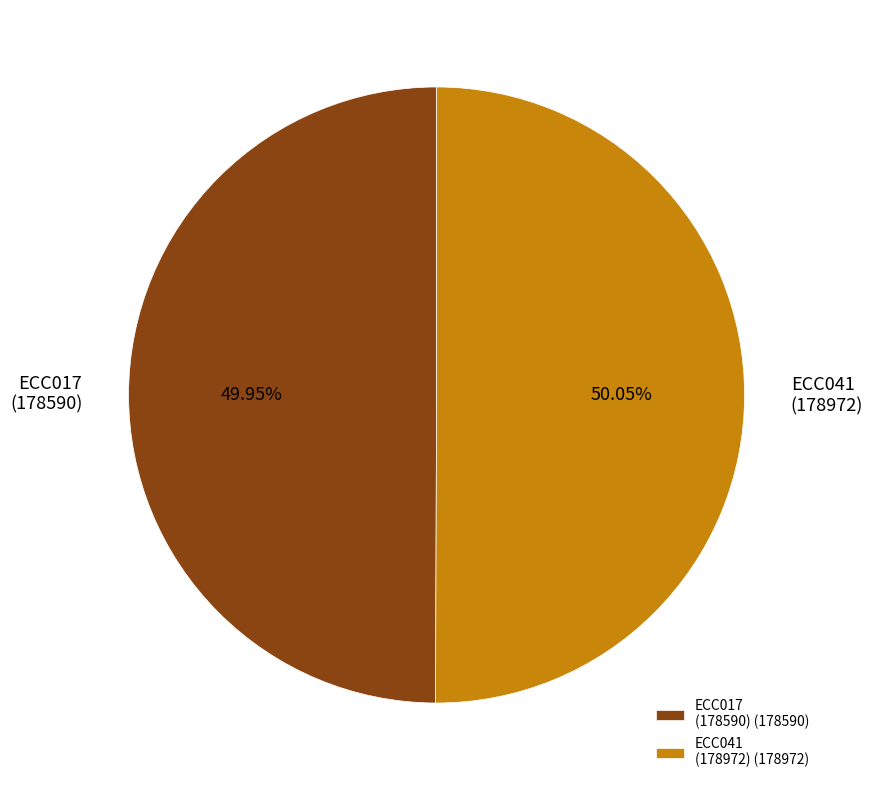

How many segments does this pie chart have?

2